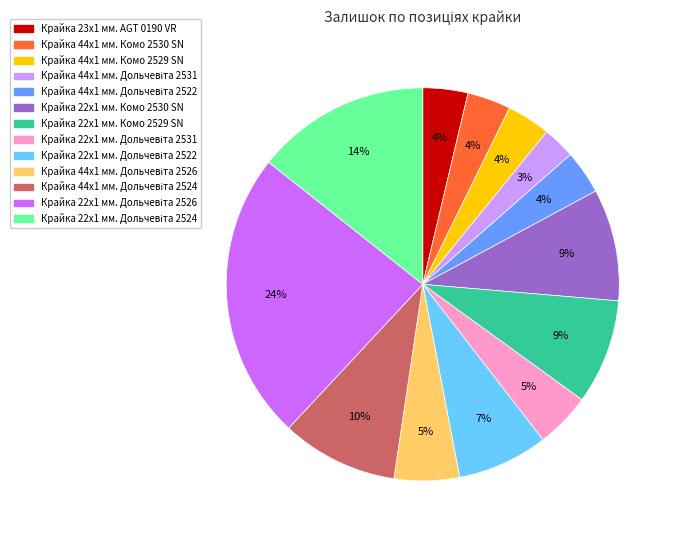

Does Крайка 22x1 мм. Комо 2529 SN account for over 50% of the chart?

No